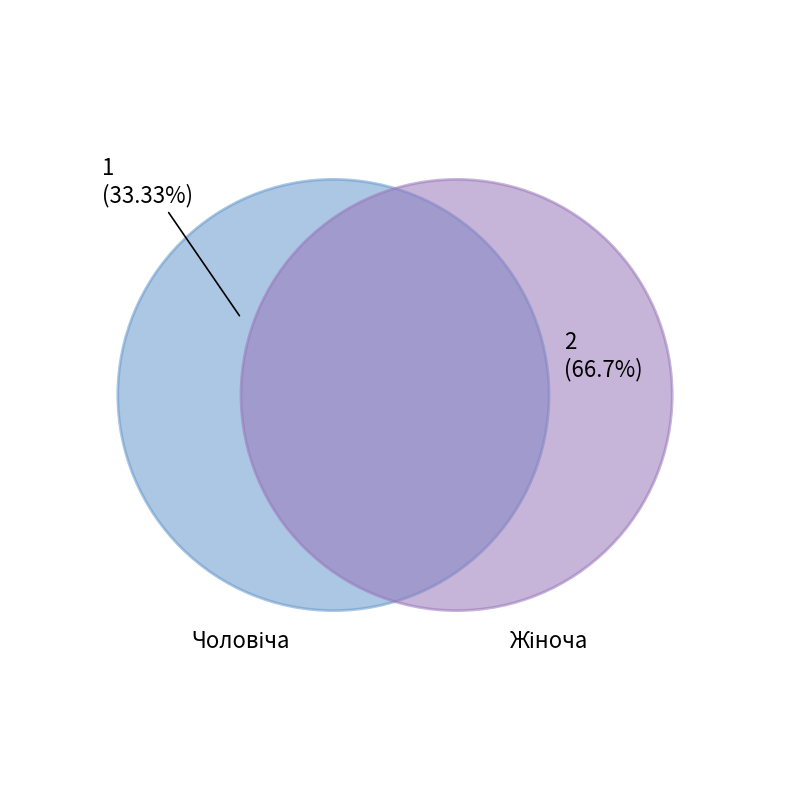

Count the number of slices in the pie.

2